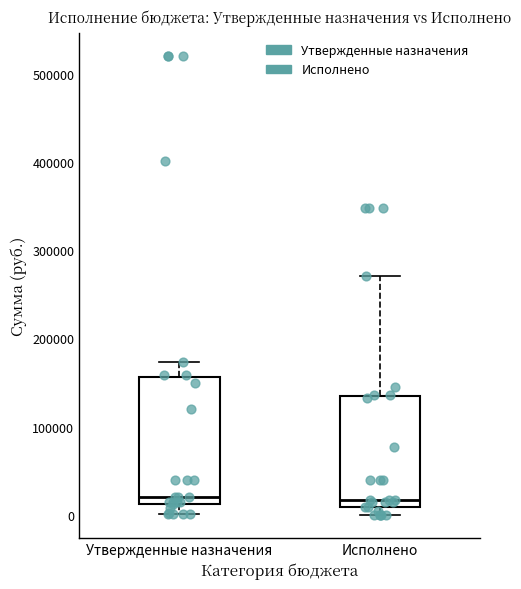

Comparing the boxes themselves (not the whiskers), which one is the tallest?

Утвержденные назначения